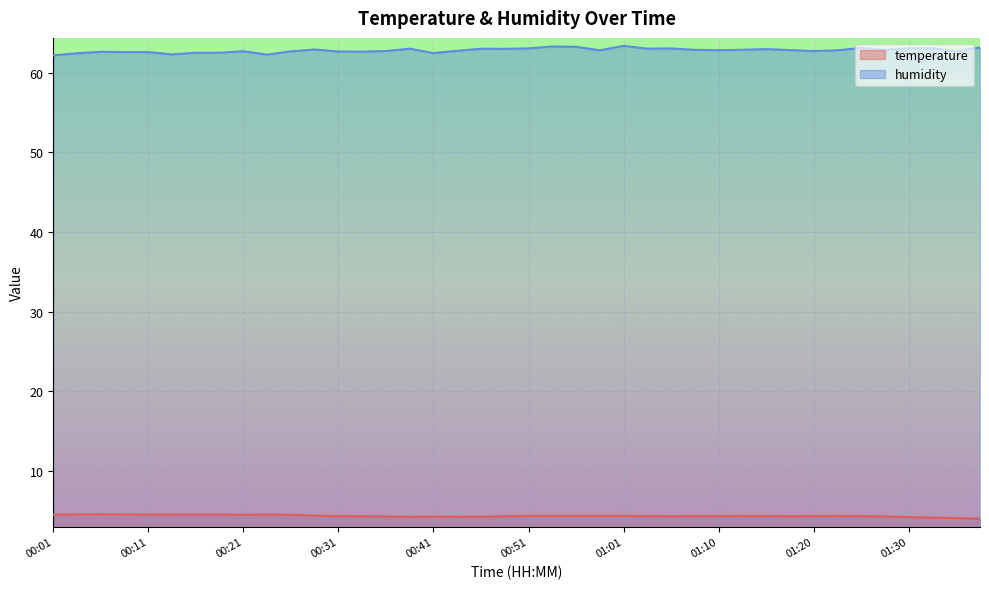

Which series has the largest range (max minus min)?

humidity